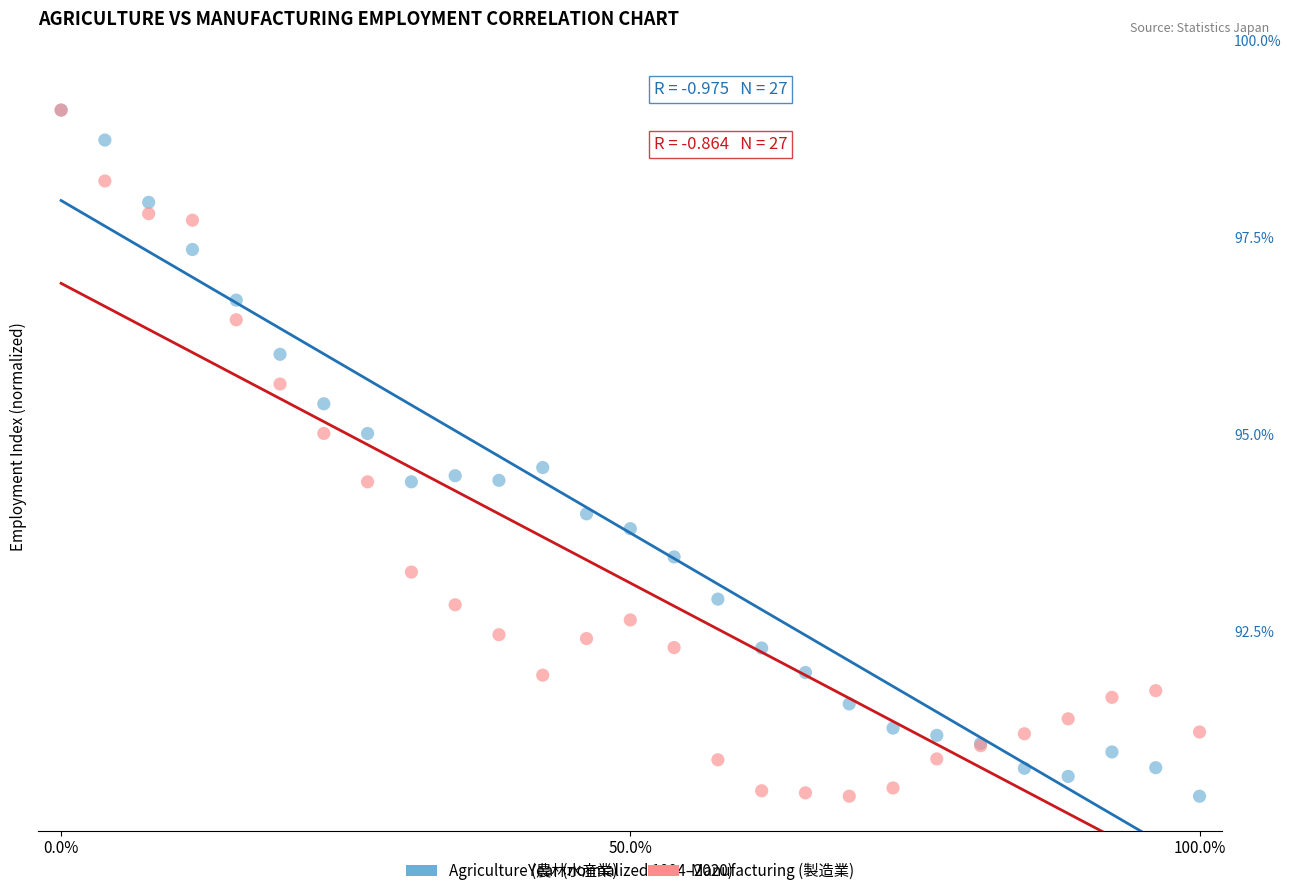

What are all the series names shown in the legend?

Agriculture (農林水産業), Manufacturing (製造業)